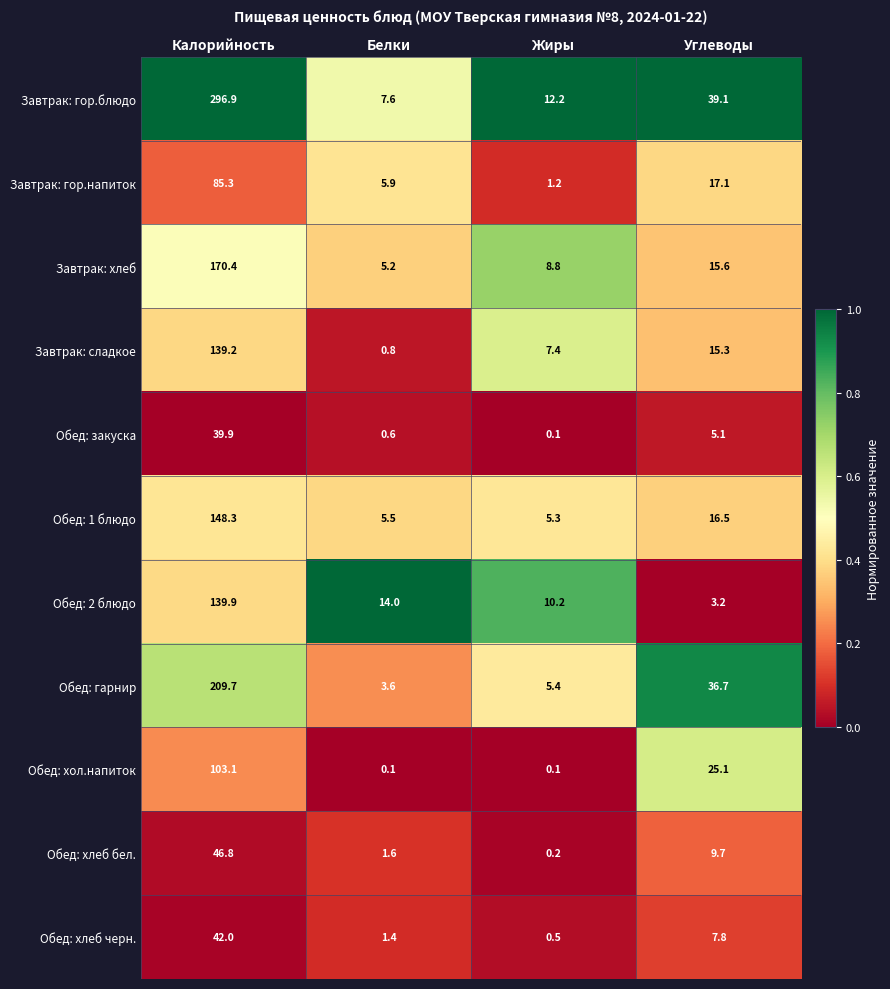

At which label is Обед: 1 блюдо closest to 76?

Углеводы